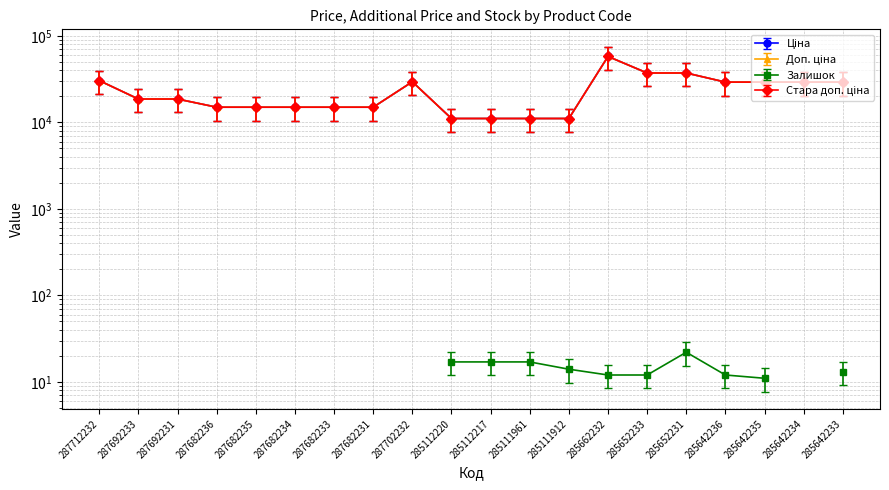

What is the sum of all Доп. ціна values?

606914.3